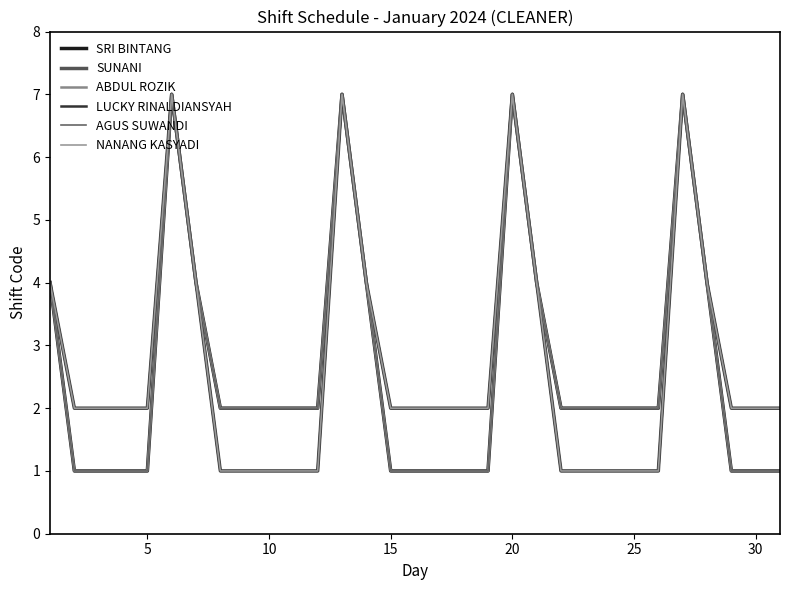

What is the sum of all LUCKY RINALDIANSYAH values?

82